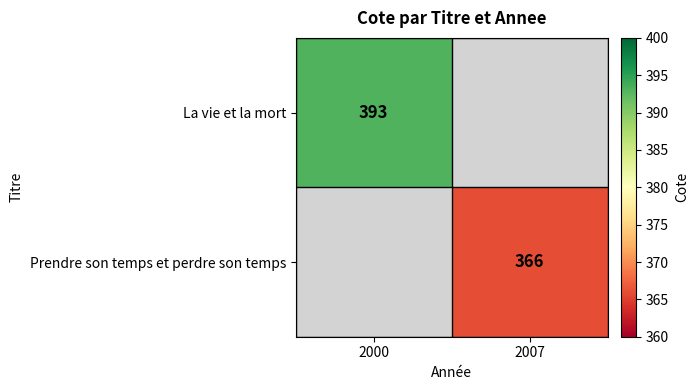

True or false: Prendre son temps et perdre son temps has a value of 141.4 at 2007.

False